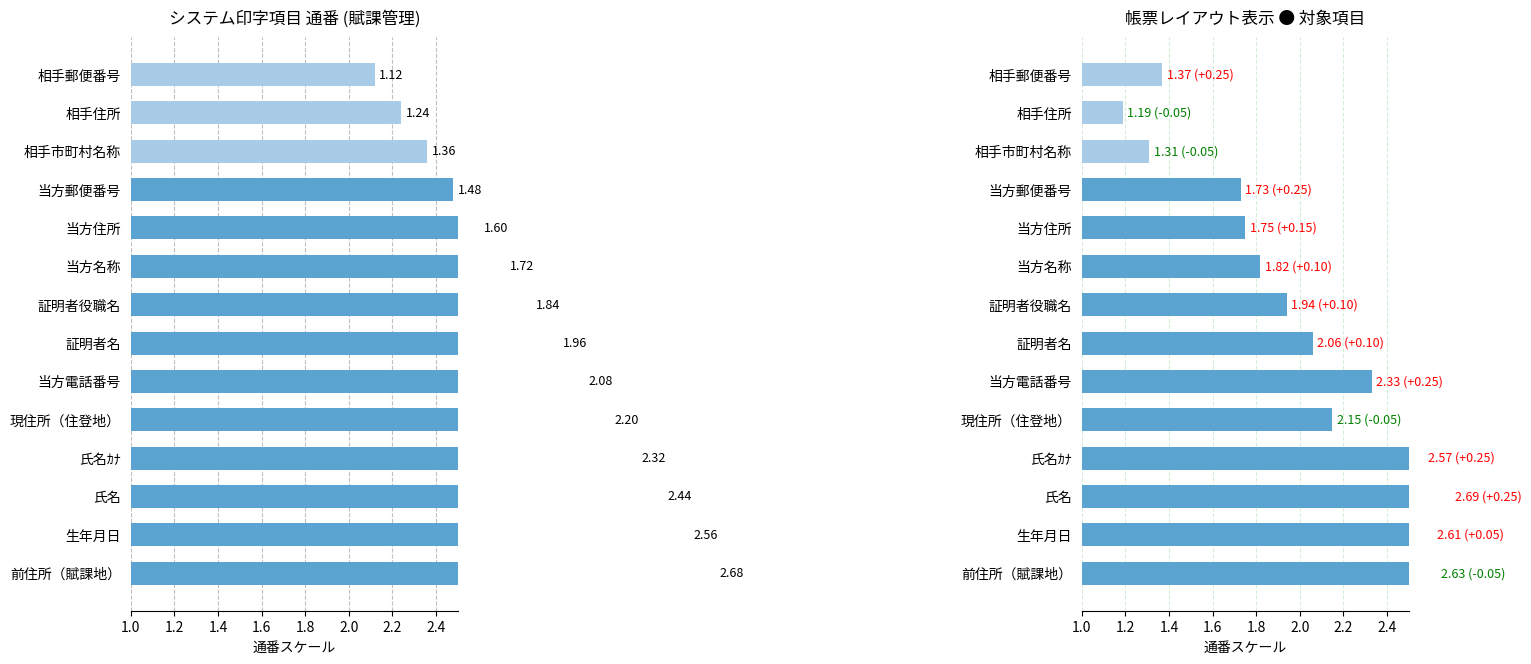

What is the sum of all システム印字項目 values?

26.6